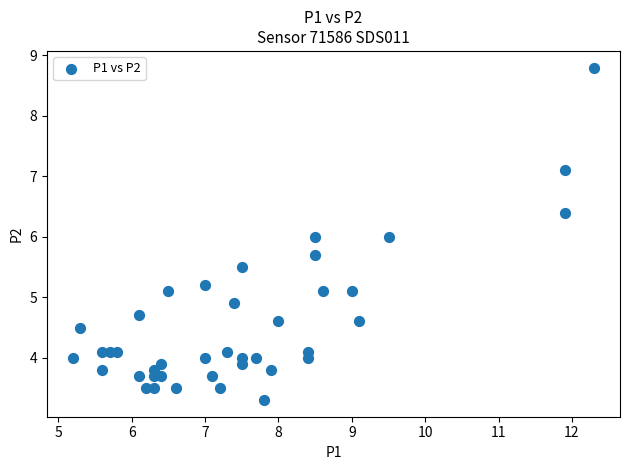

What is the range of X values (max minus min)?

7.1